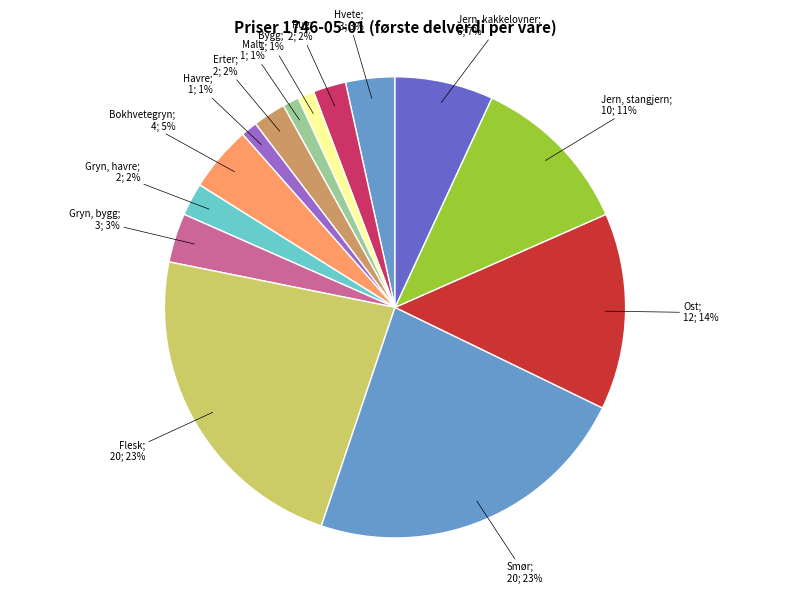

How many segments does this pie chart have?

14